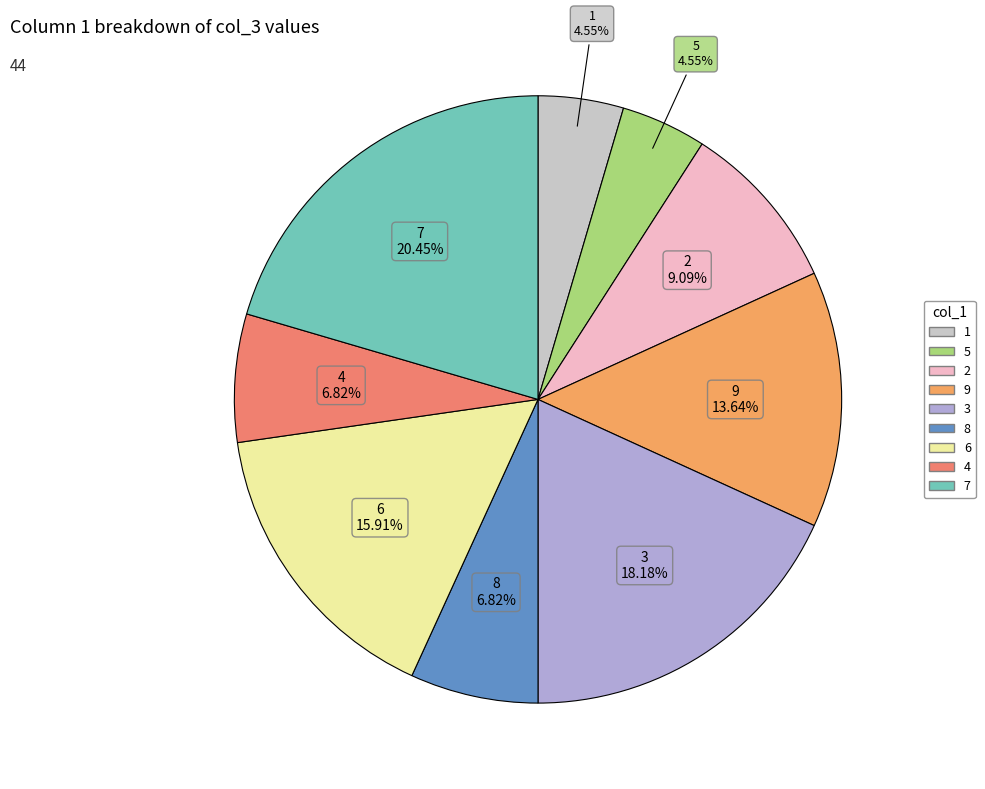

How many segments does this pie chart have?

9